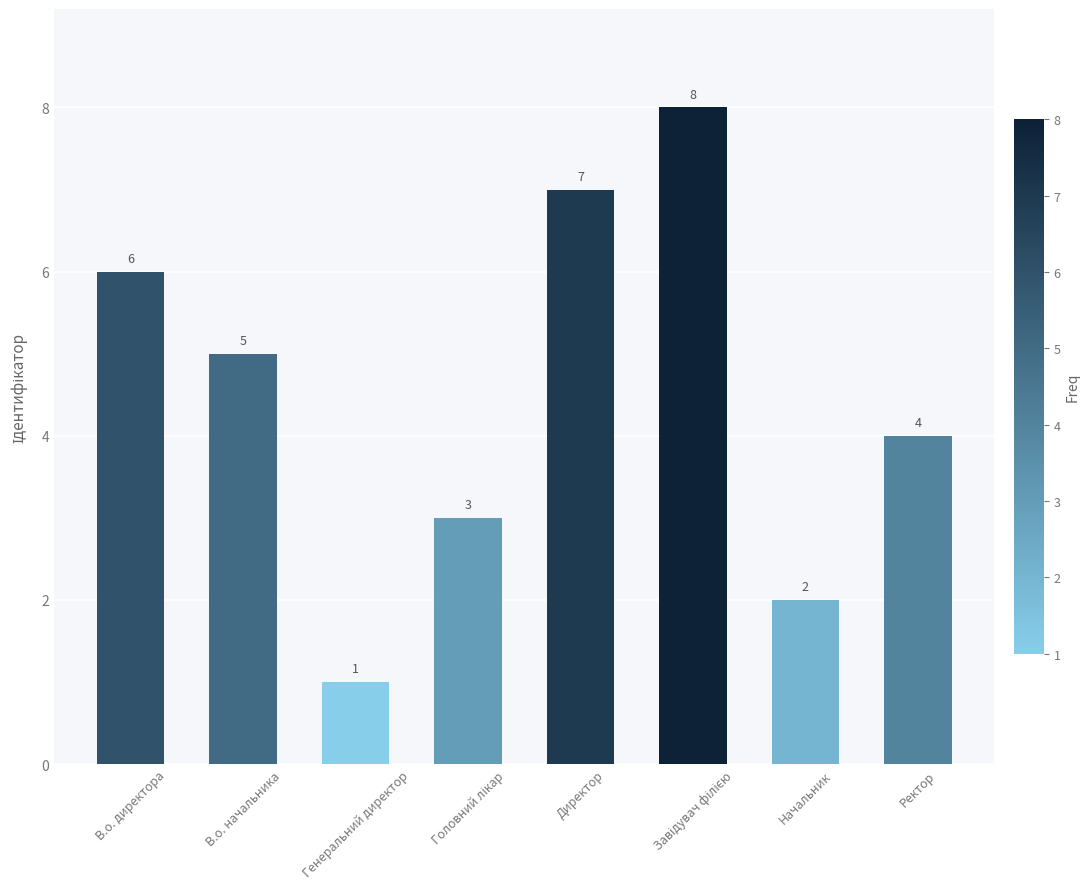

Are the bars horizontal?

No